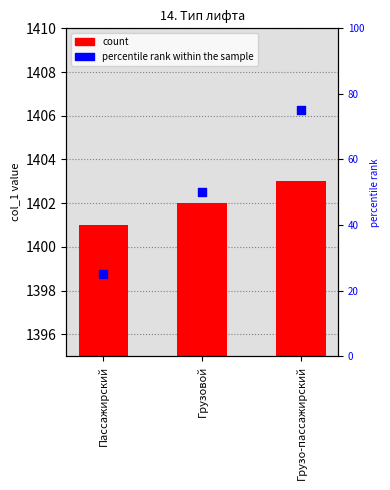

Which series has the widest spread of Y values?

percentile rank within the sample